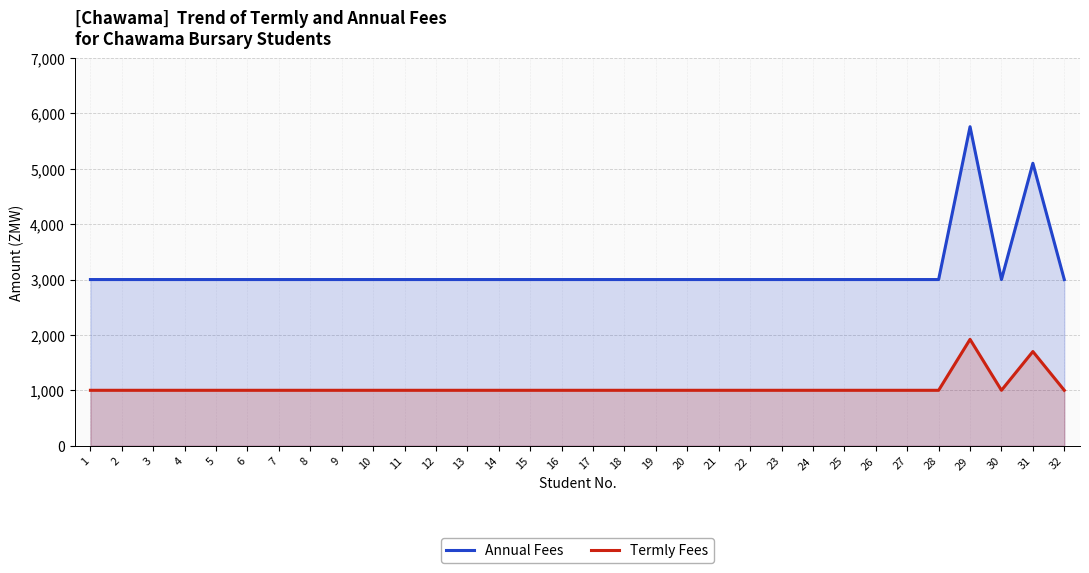

At which category does Termly Fees reach its first local peak?

29